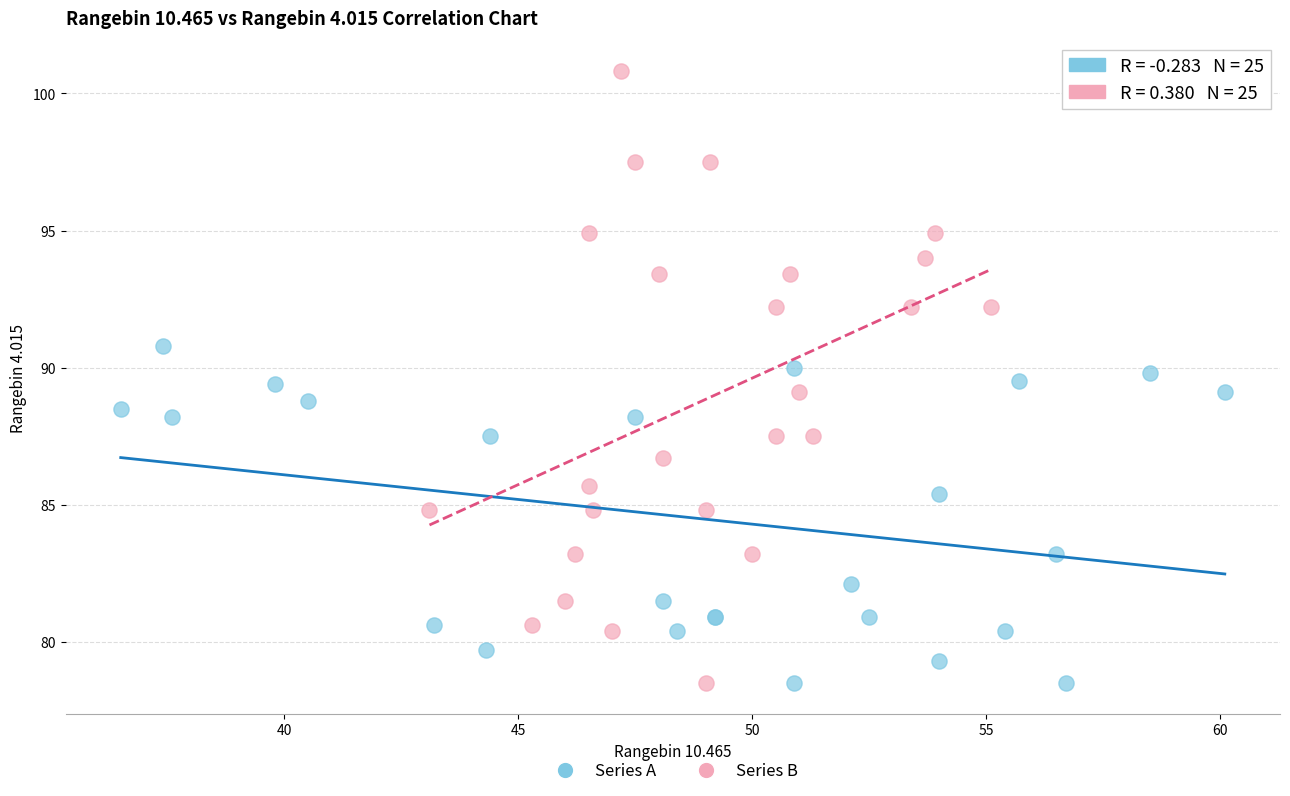

Which series has the largest Y range (max minus min)?

Series B